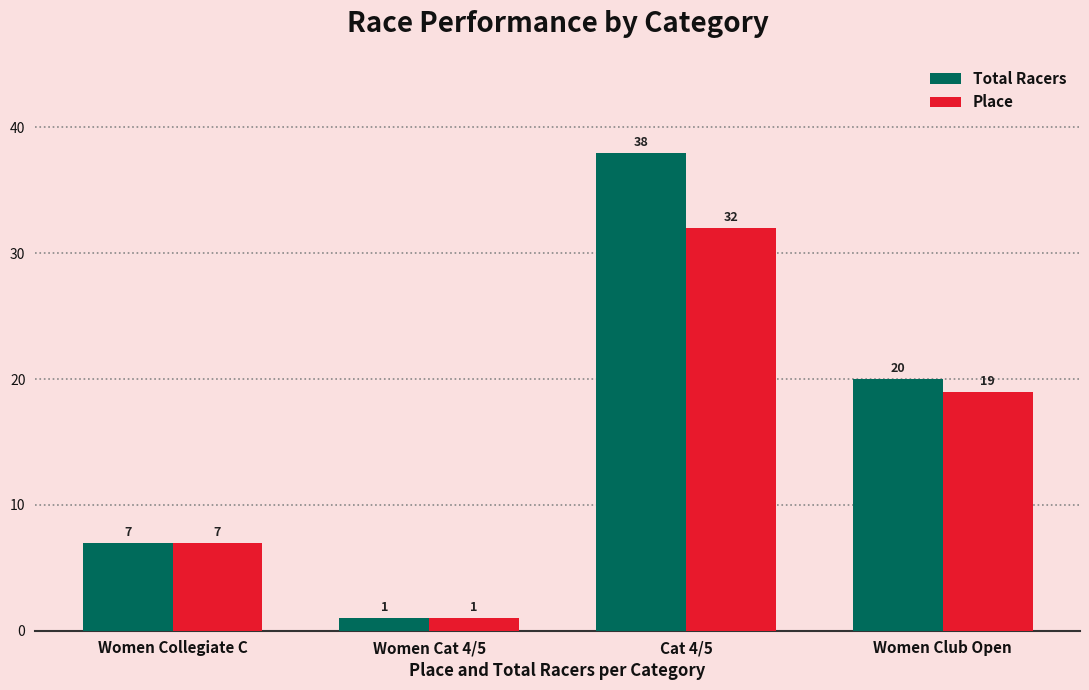

What is the difference between the second highest and minimum values in the Place series?

18